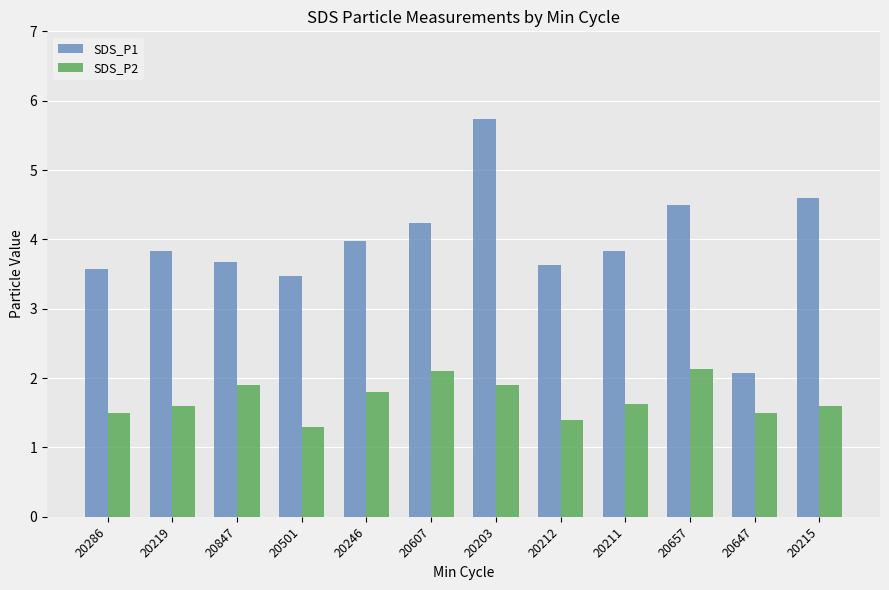

Is it true that SDS_P1 equals 5.6 at 20219?

False